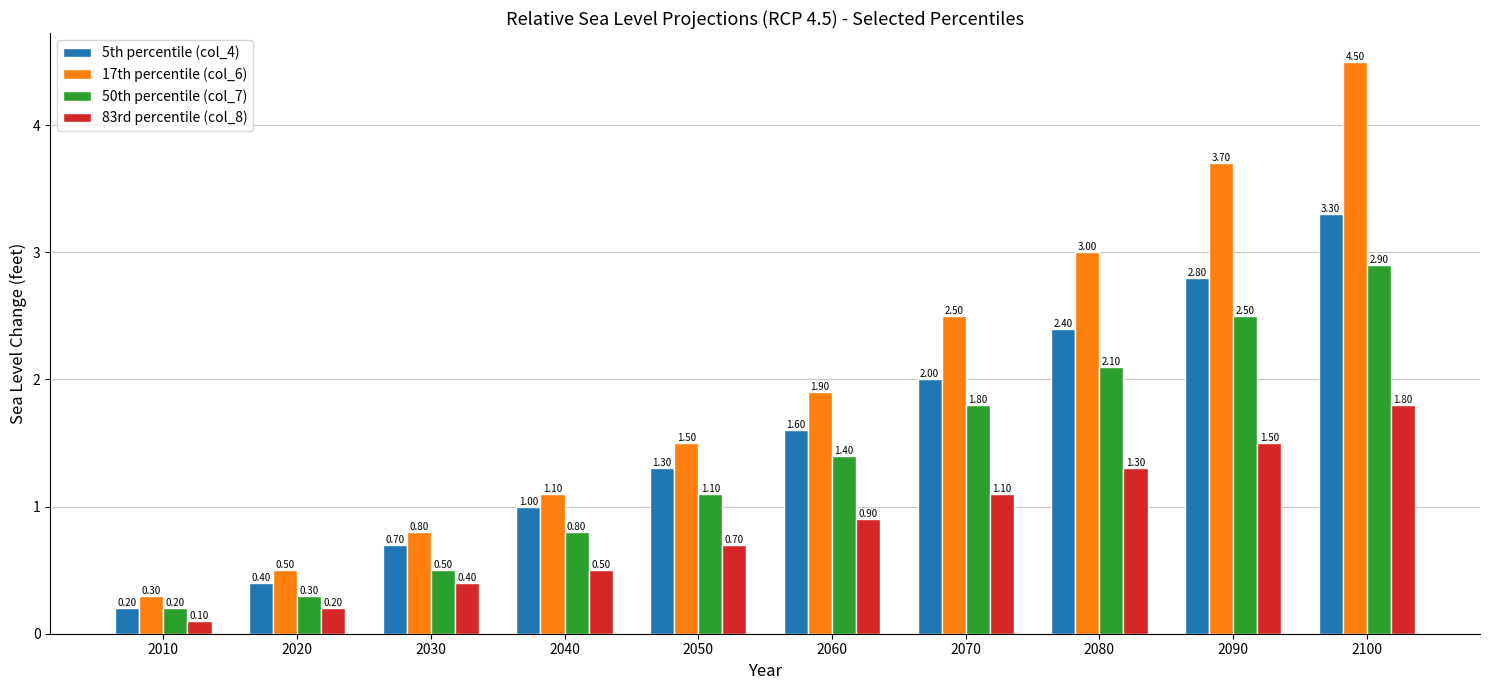

What is the sum of the 50th percentile (col_7) values at 2070 and 2010?

2.0